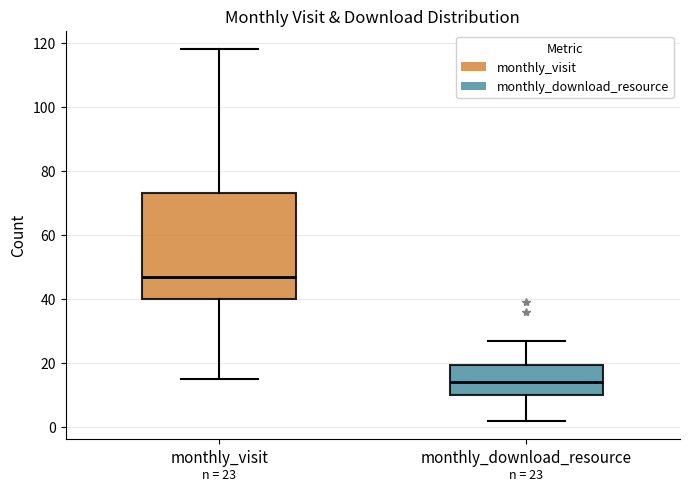

Which box's median line is the lowest?

monthly_download_resource